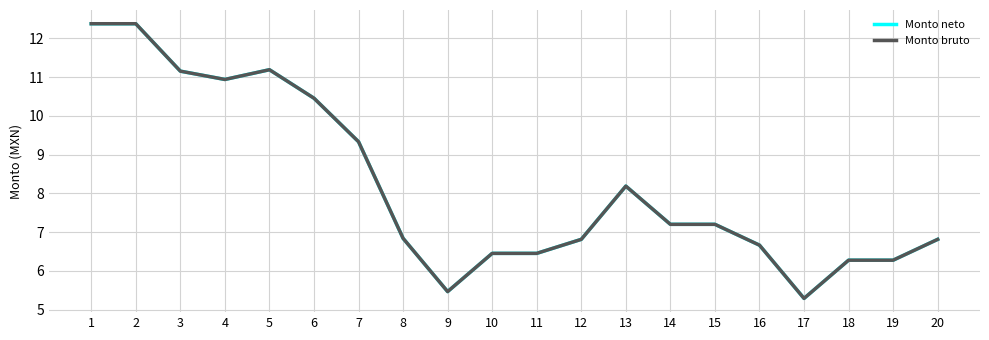

How many interior local valleys does the Monto bruto series have?

3